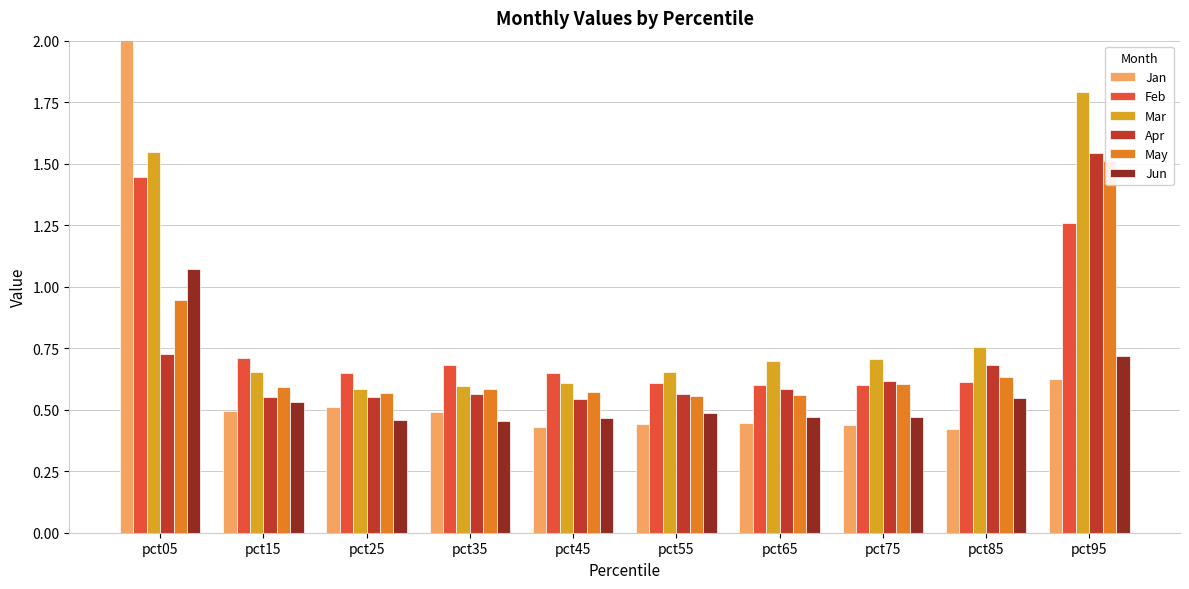

What is the highest value of the Apr series?

1.5